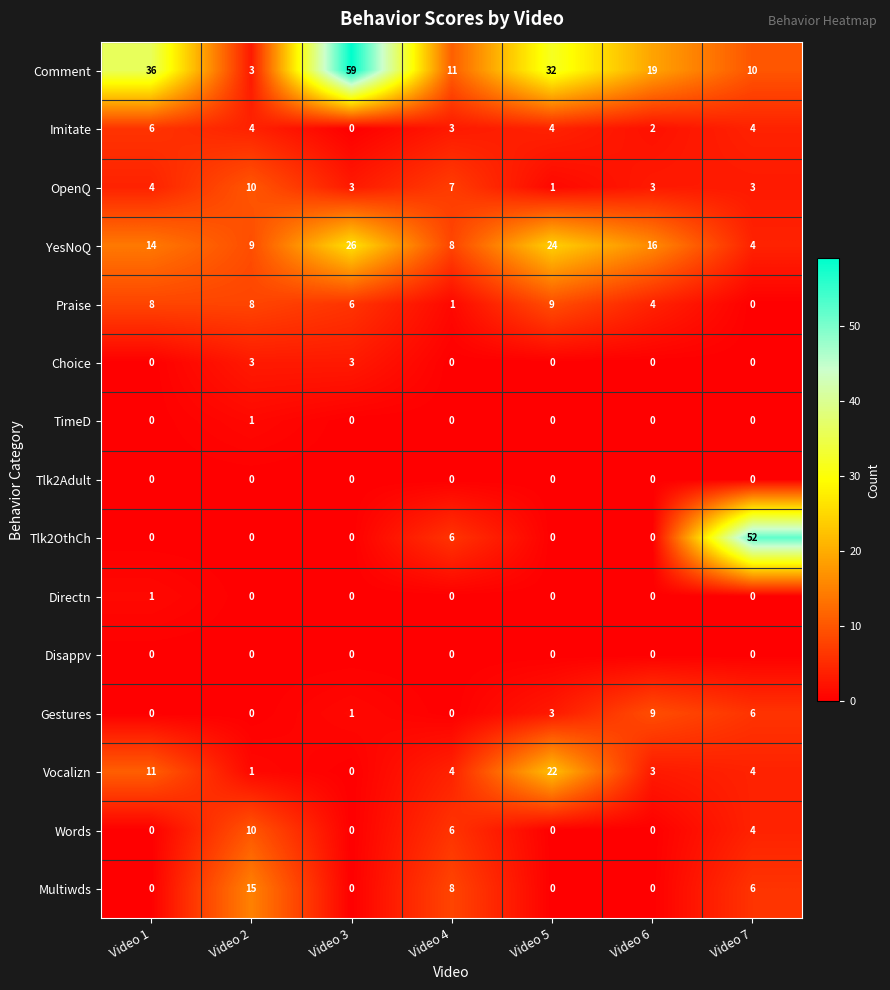

What is the difference between the maximum and minimum values in the Vocalizn series?

22